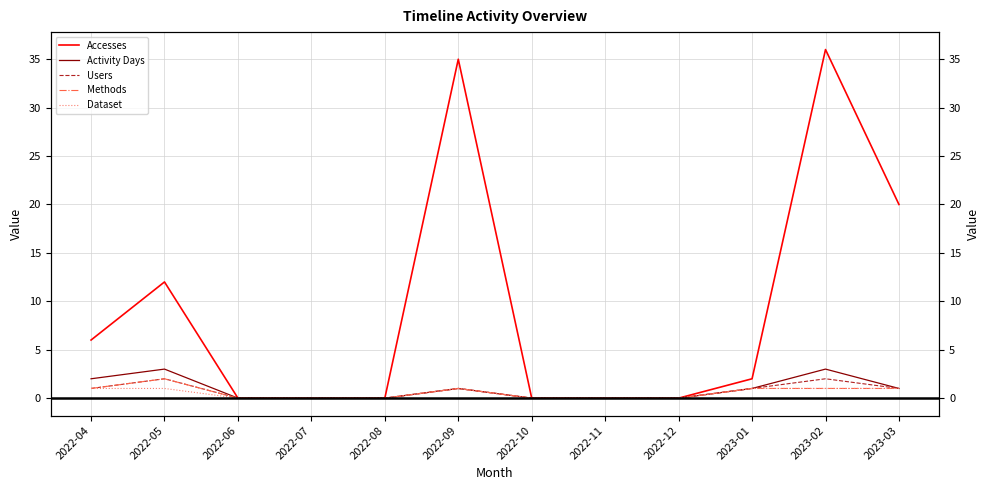

How many values in Methods are above zero?

6